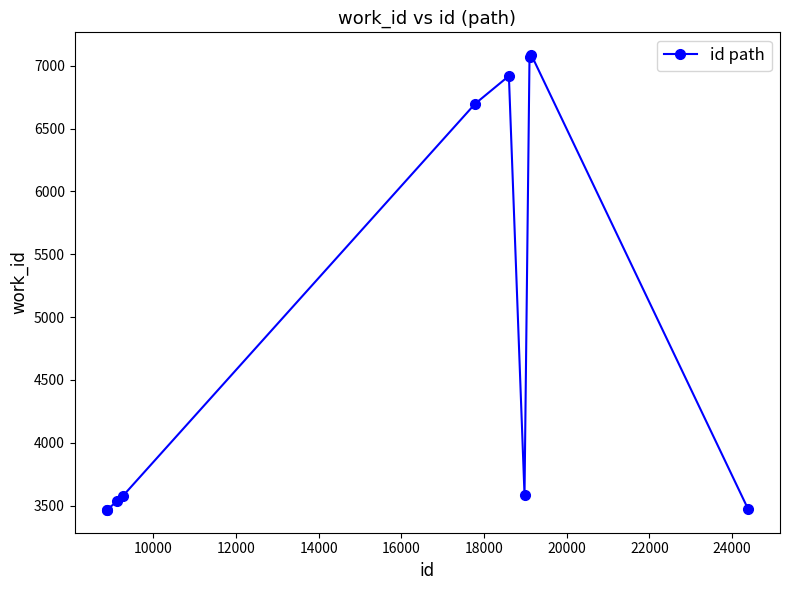

What is the maximum value shown in the chart?

7084